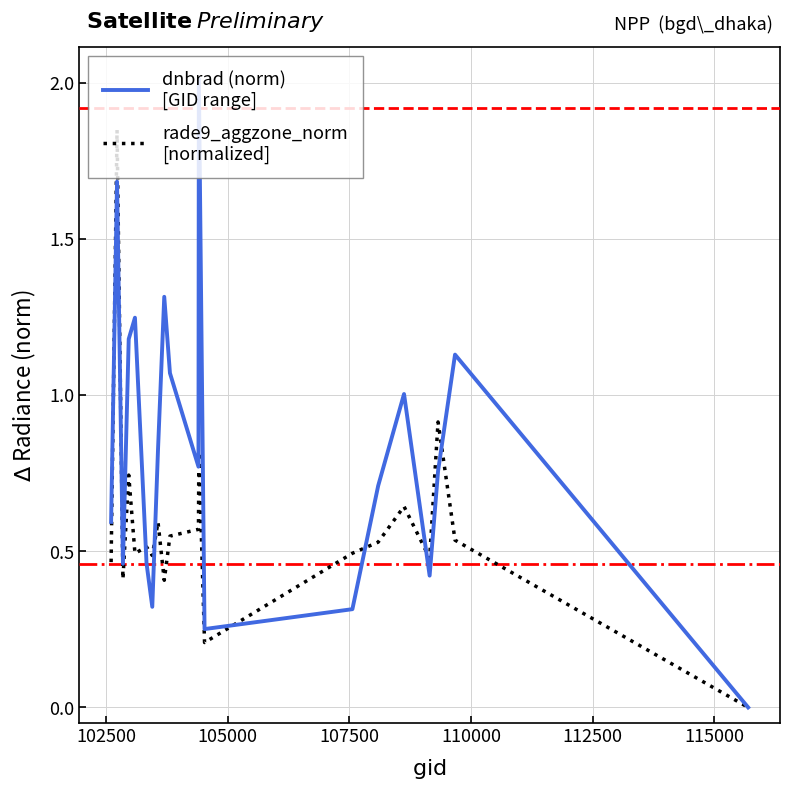

What is the maximum value shown in the chart?

2.0